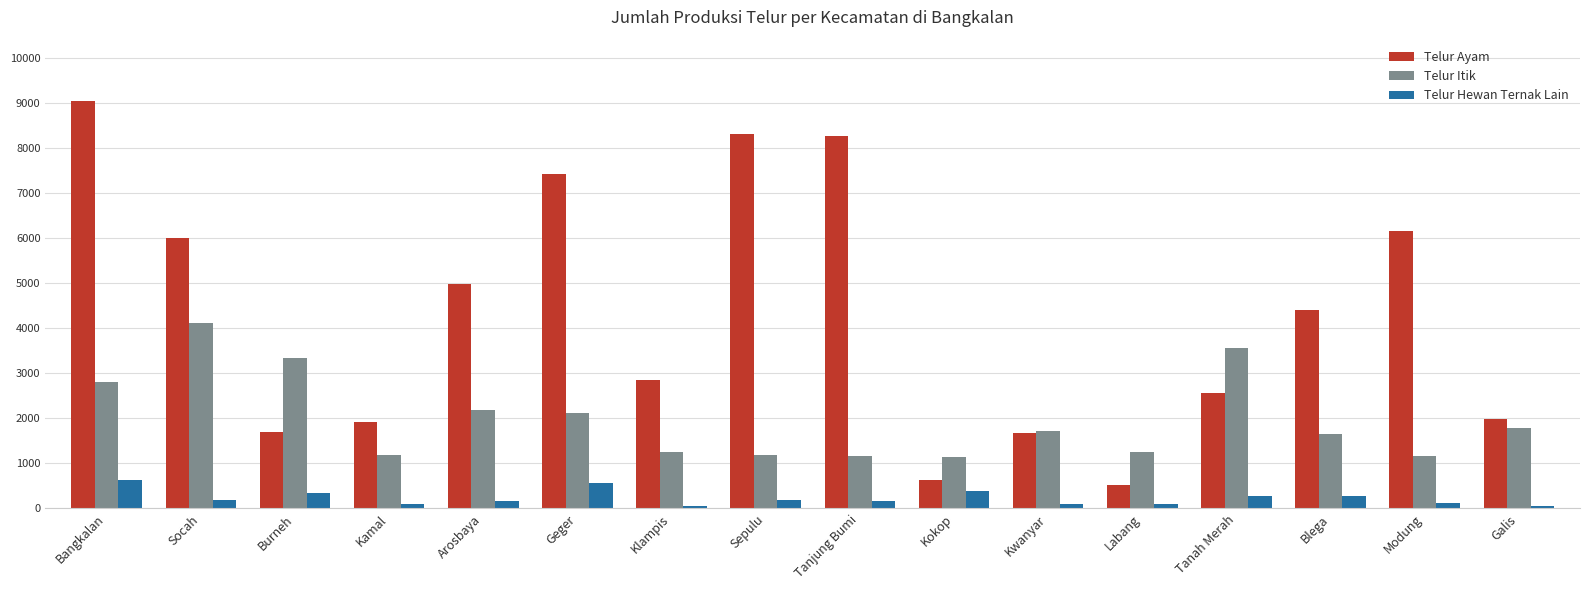

What is the label of the 9th bar from the left?

Tanjung Bumi